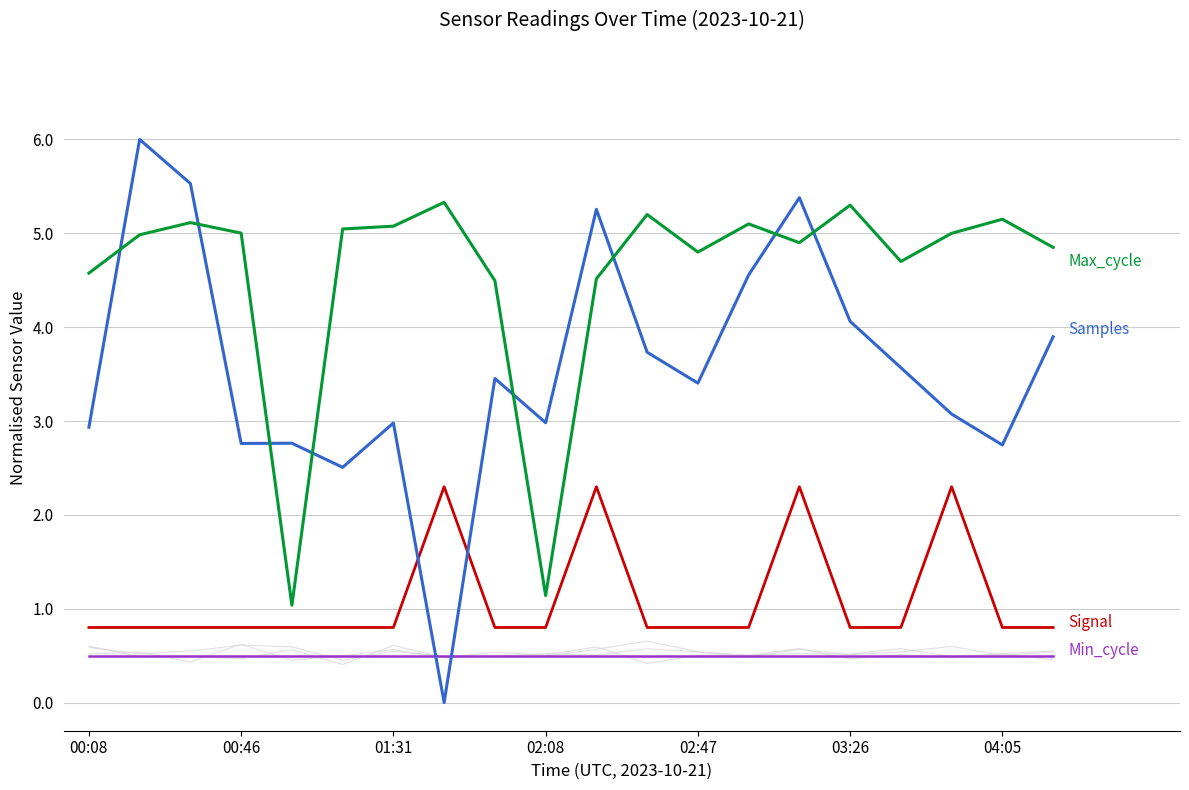

True or false: Max_cycle has more than 0 points higher than both neighbors.

True